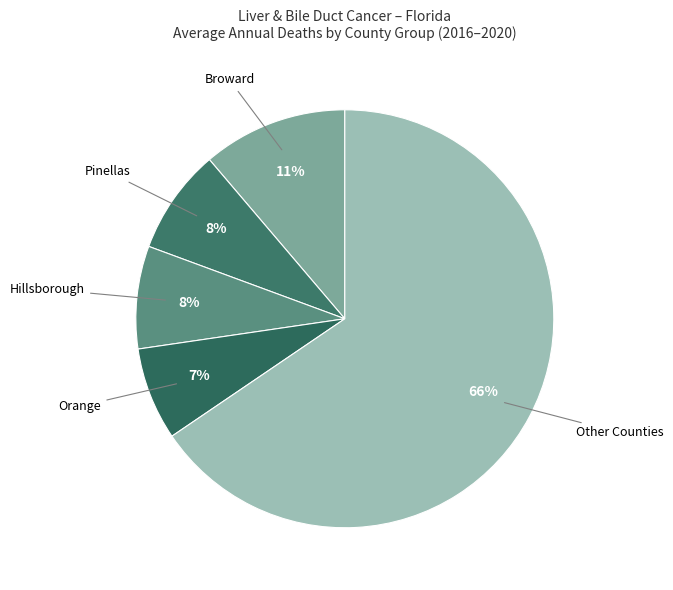

Between Hillsborough and Other Counties, which is larger?

Other Counties